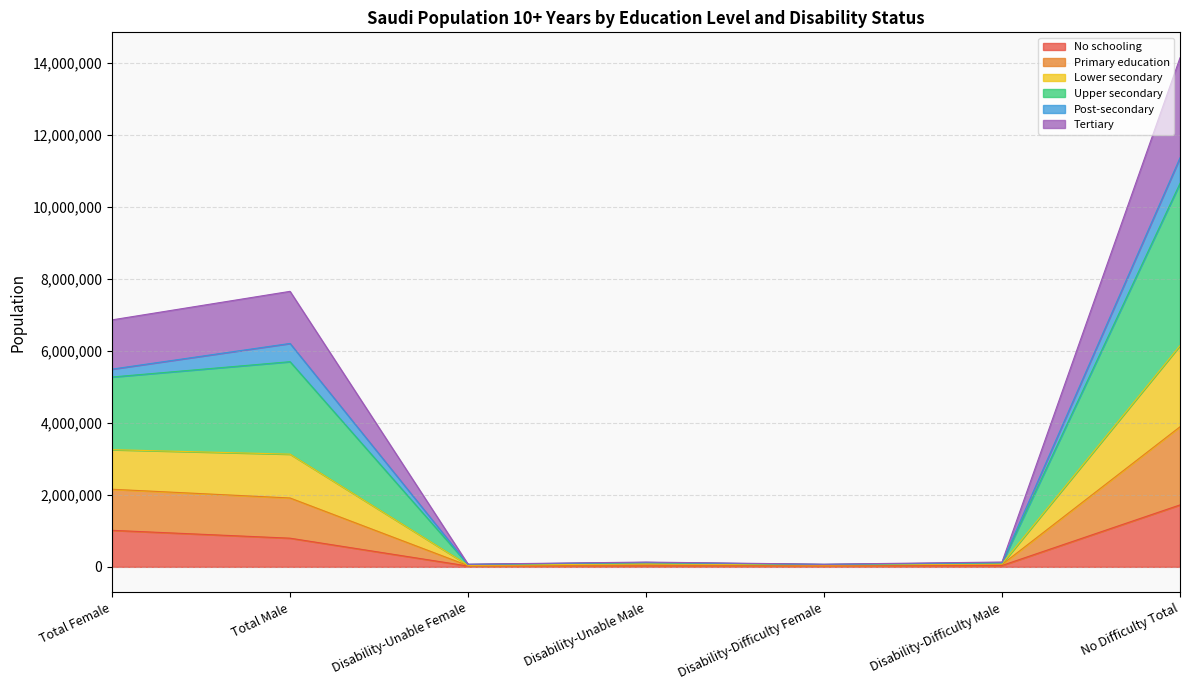

What is the difference between the second highest and minimum values in the No schooling series?

991310